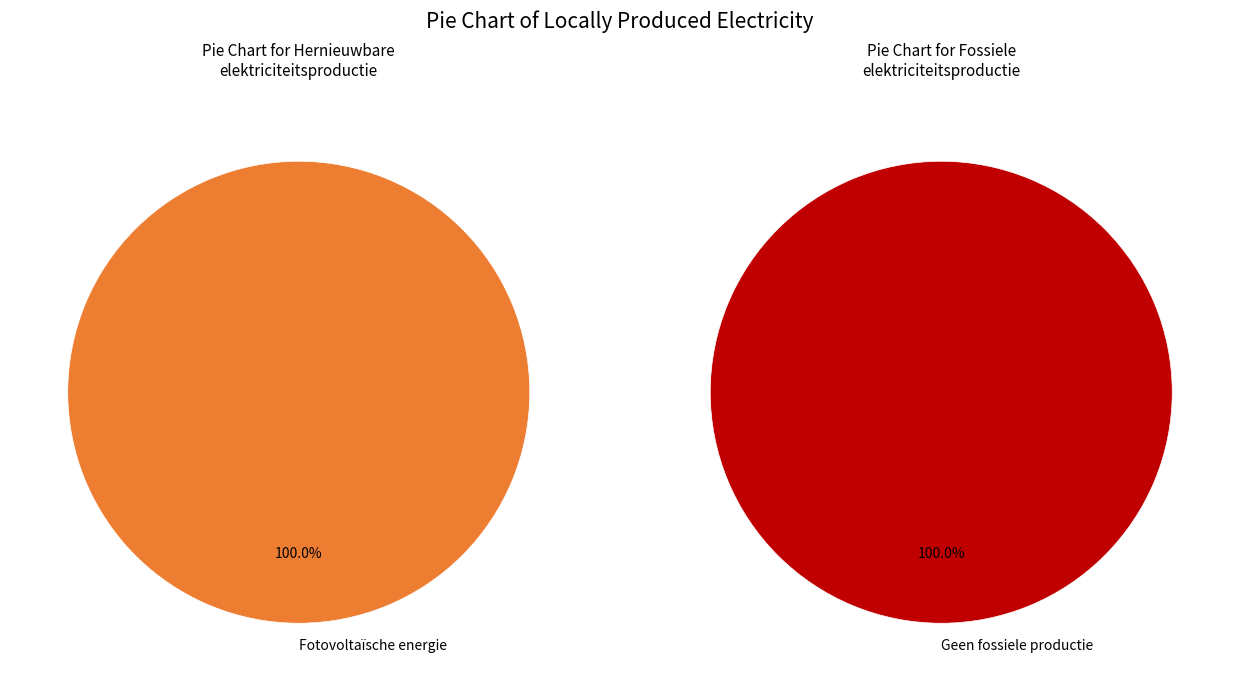

Combined, what portion of the pie is Fotovoltaïsche energie and Waterkracht?

100.0%